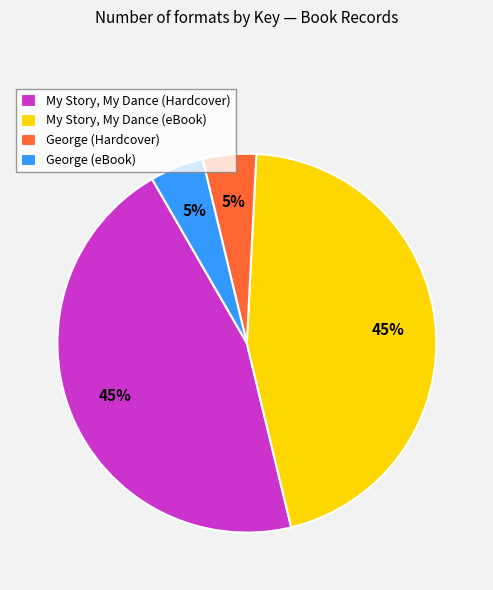

Combined, do My Story, My Dance (eBook) and My Story, My Dance (Hardcover) account for over 50%?

Yes